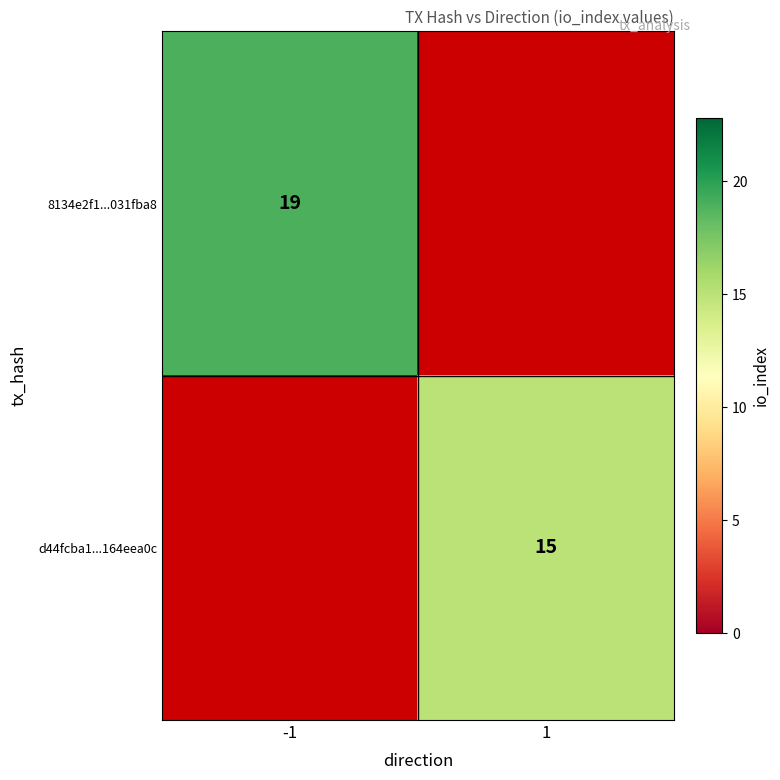

Which category has the highest value across all series?

-1